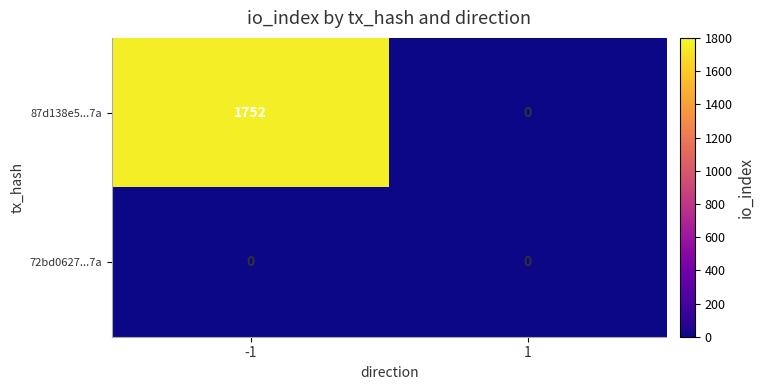

True or false: 72bd0627...7a has a value of 0 at -1.

True